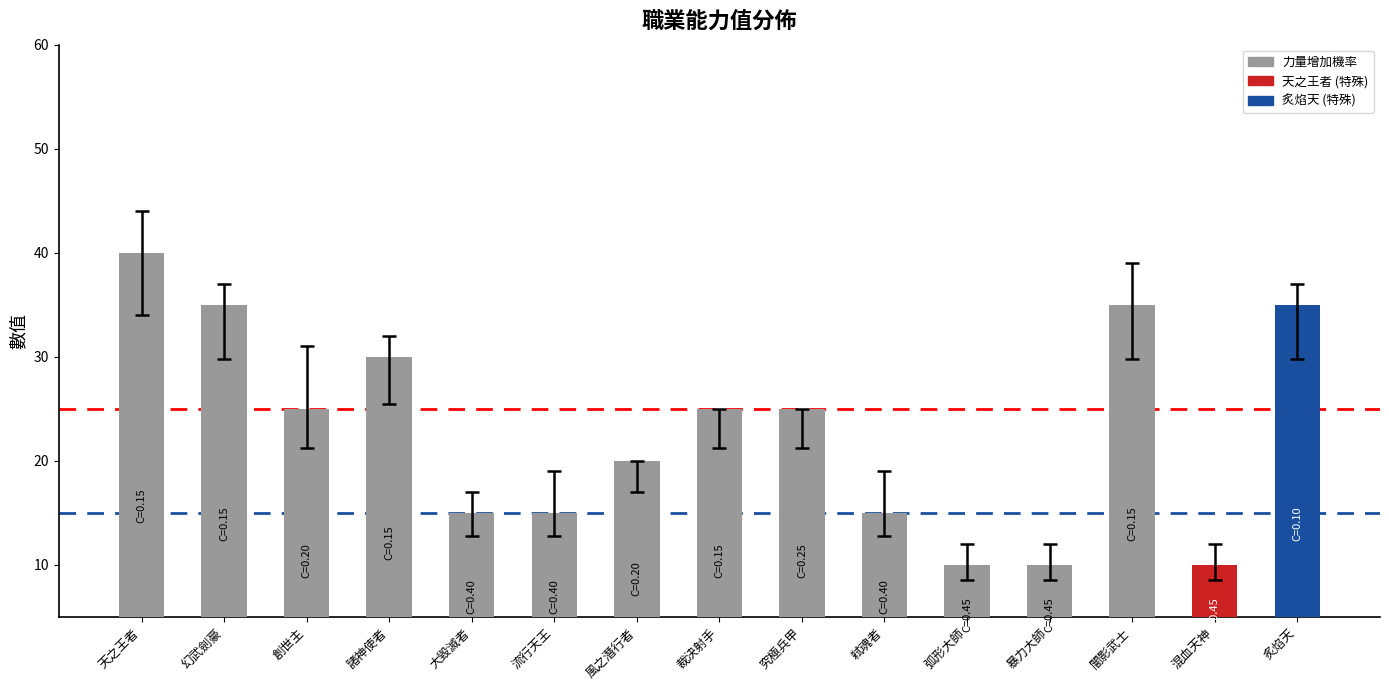

What is the value of the 13th bar from the left?

35